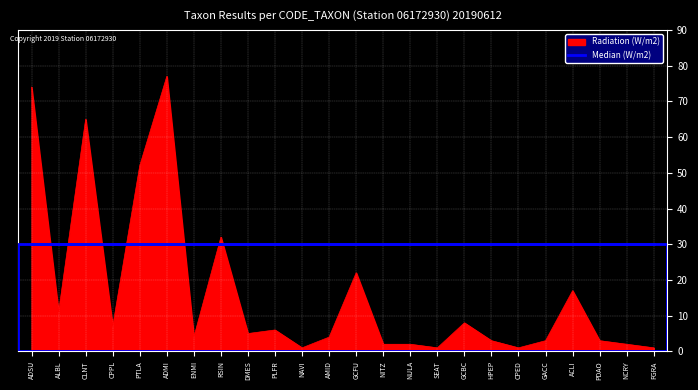

How many distinct data groups are displayed?

2